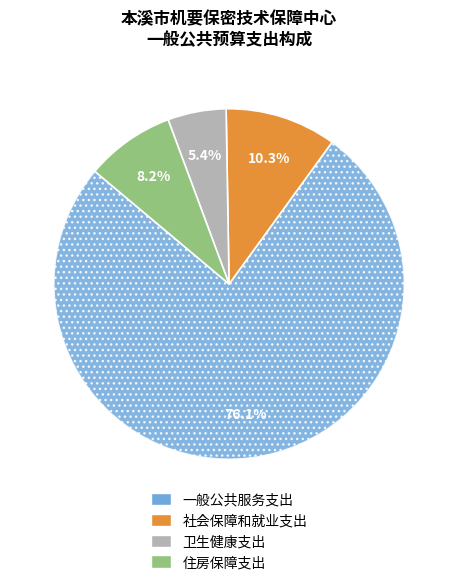

Which slice represents more than half of the pie?

一般公共服务支出